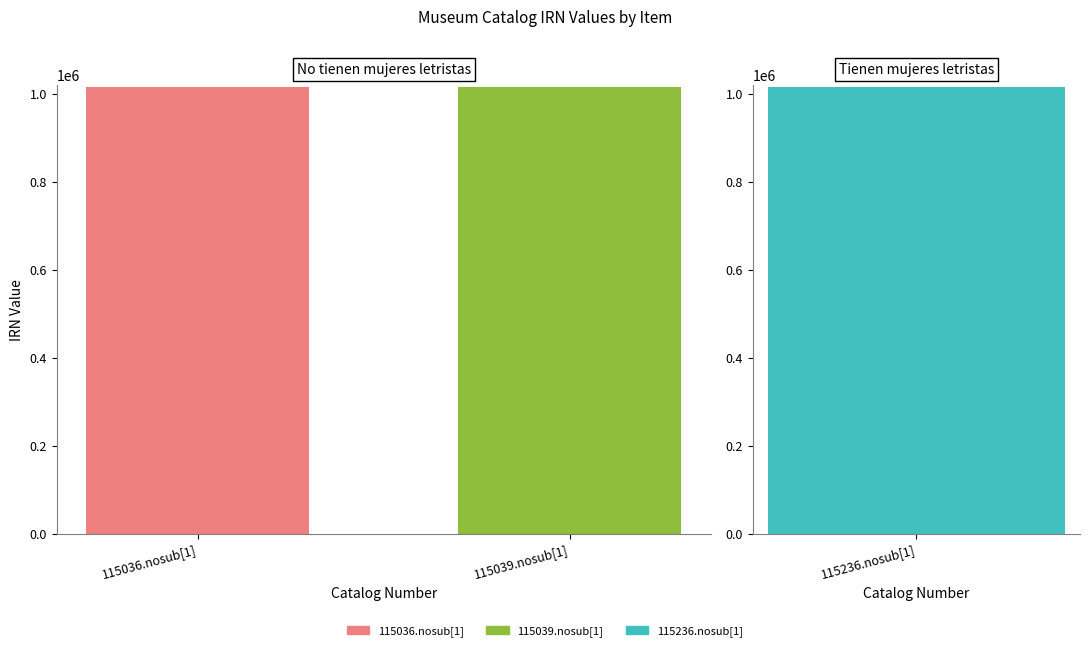

Does the chart contain stacked bars?

No